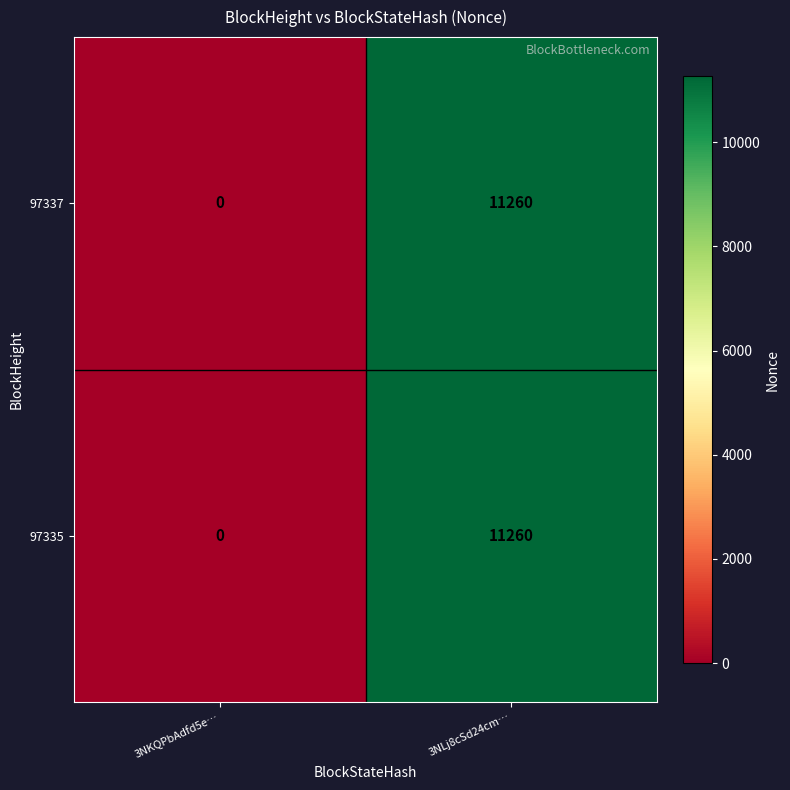

At which category is the sum across all series the highest?

3NLj8cSd24cm…